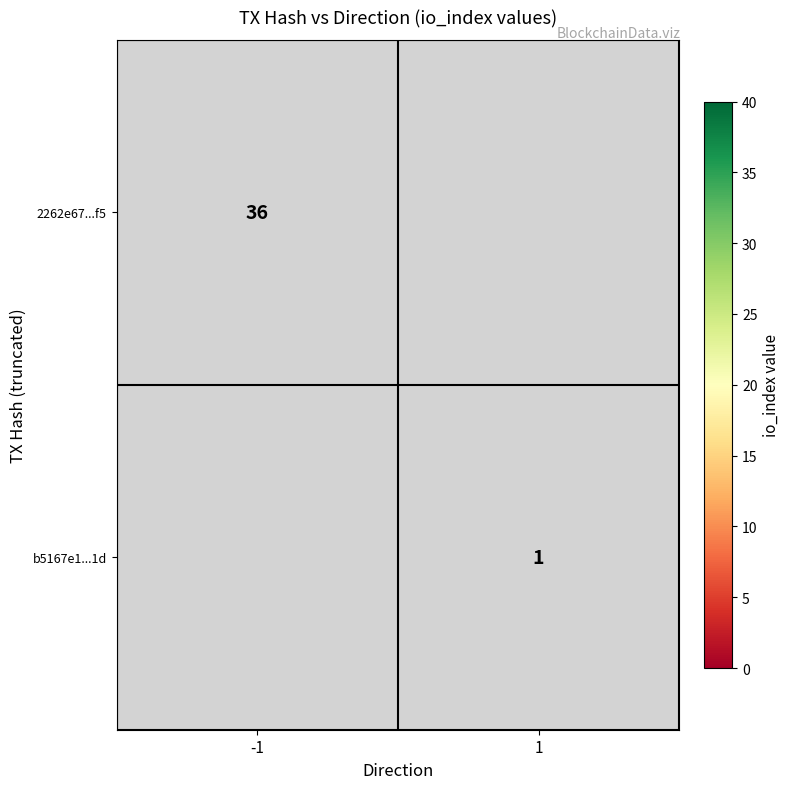

True or false: 2262e67...f5 has a value of 36 at -1.

True